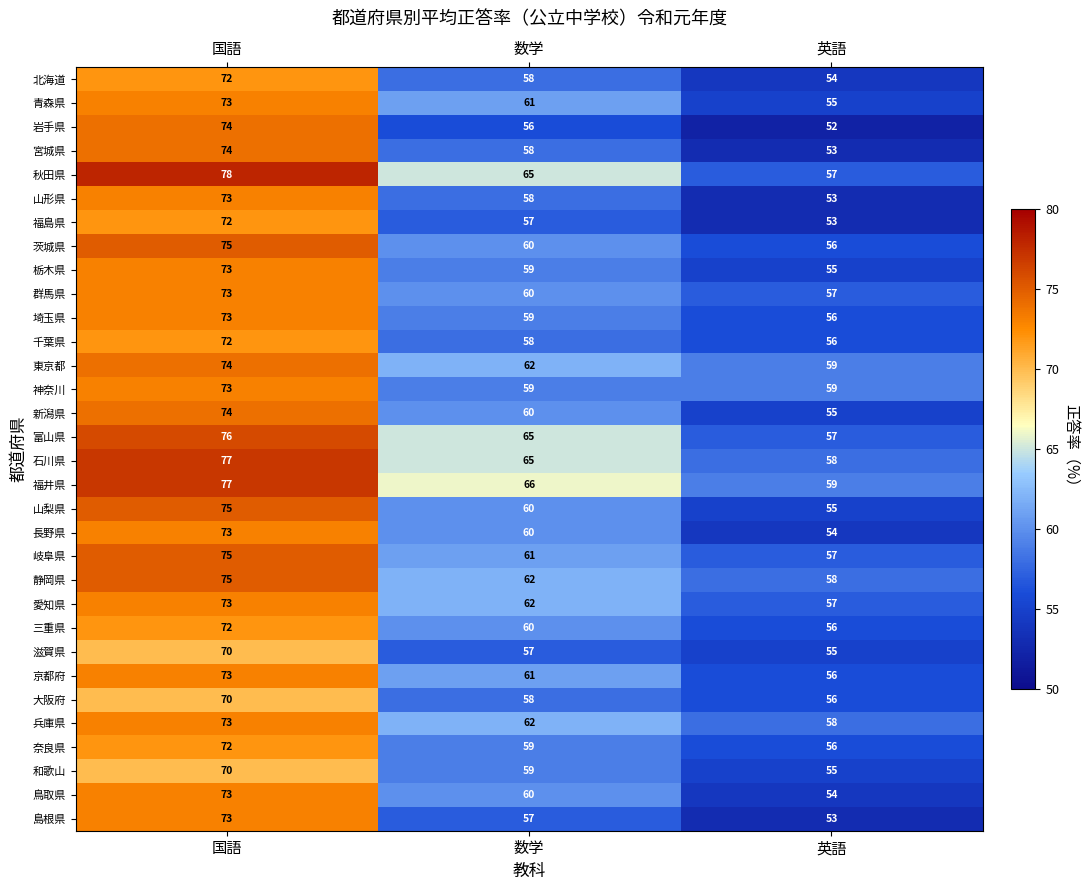

What is the minimum value shown in the chart?

52